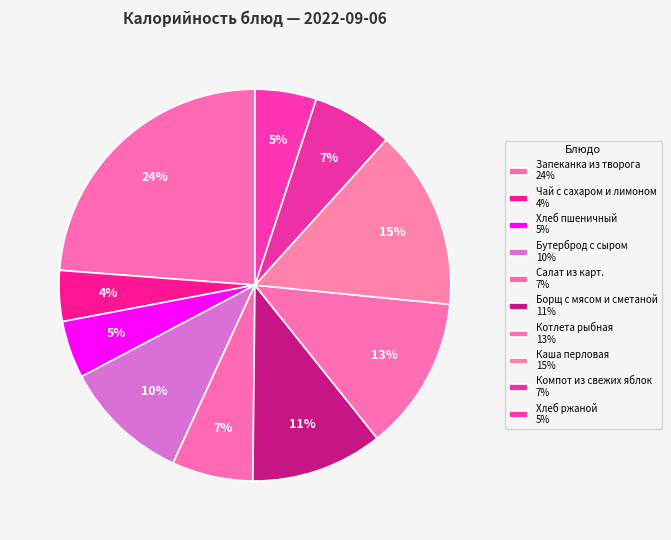

Which slice is the largest?

Запеканка из творога